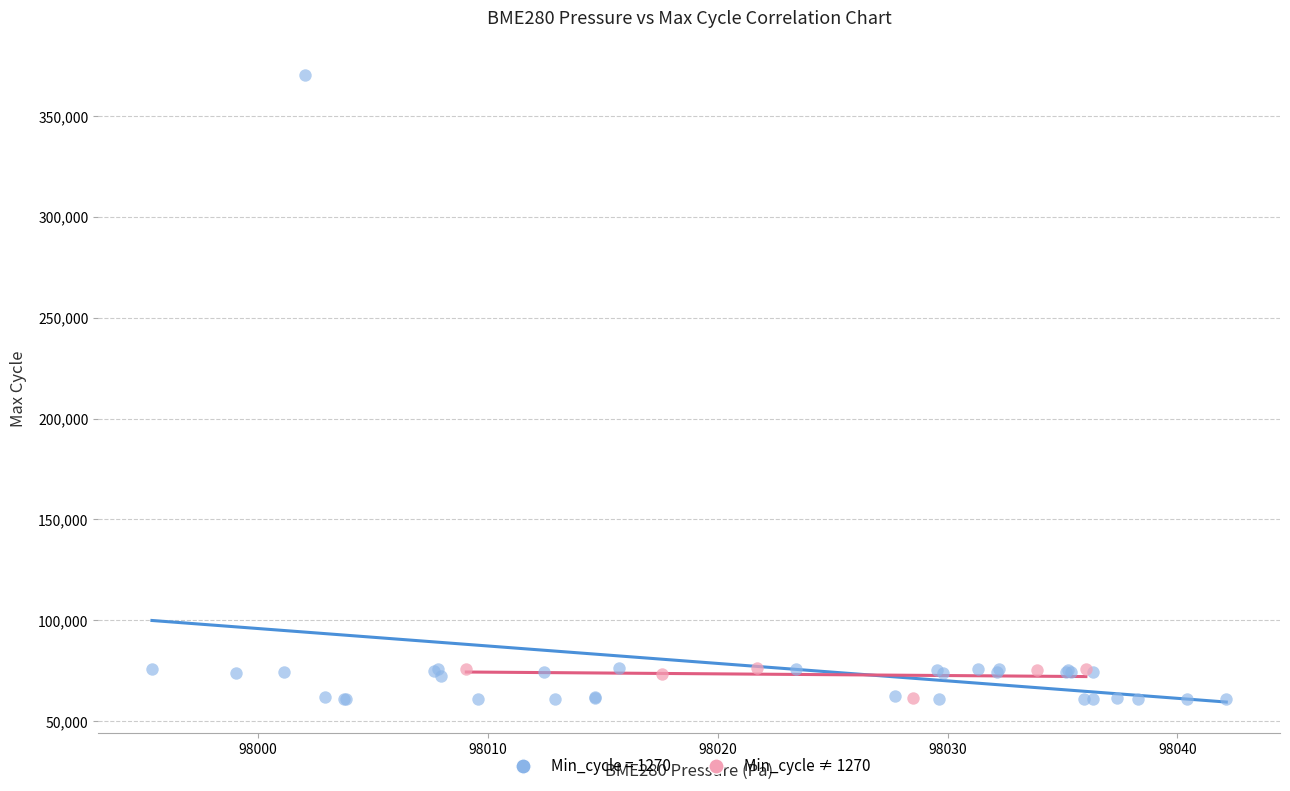

Which series has the largest Y range (max minus min)?

Min_cycle = 1270